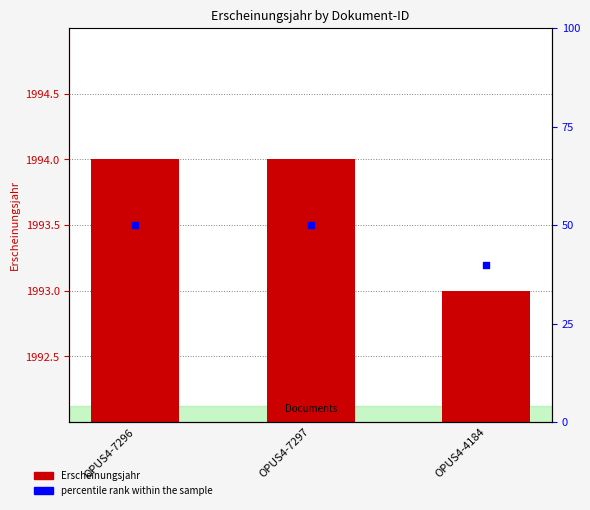

At which category is the sum across all series the highest?

OPUS4-7296